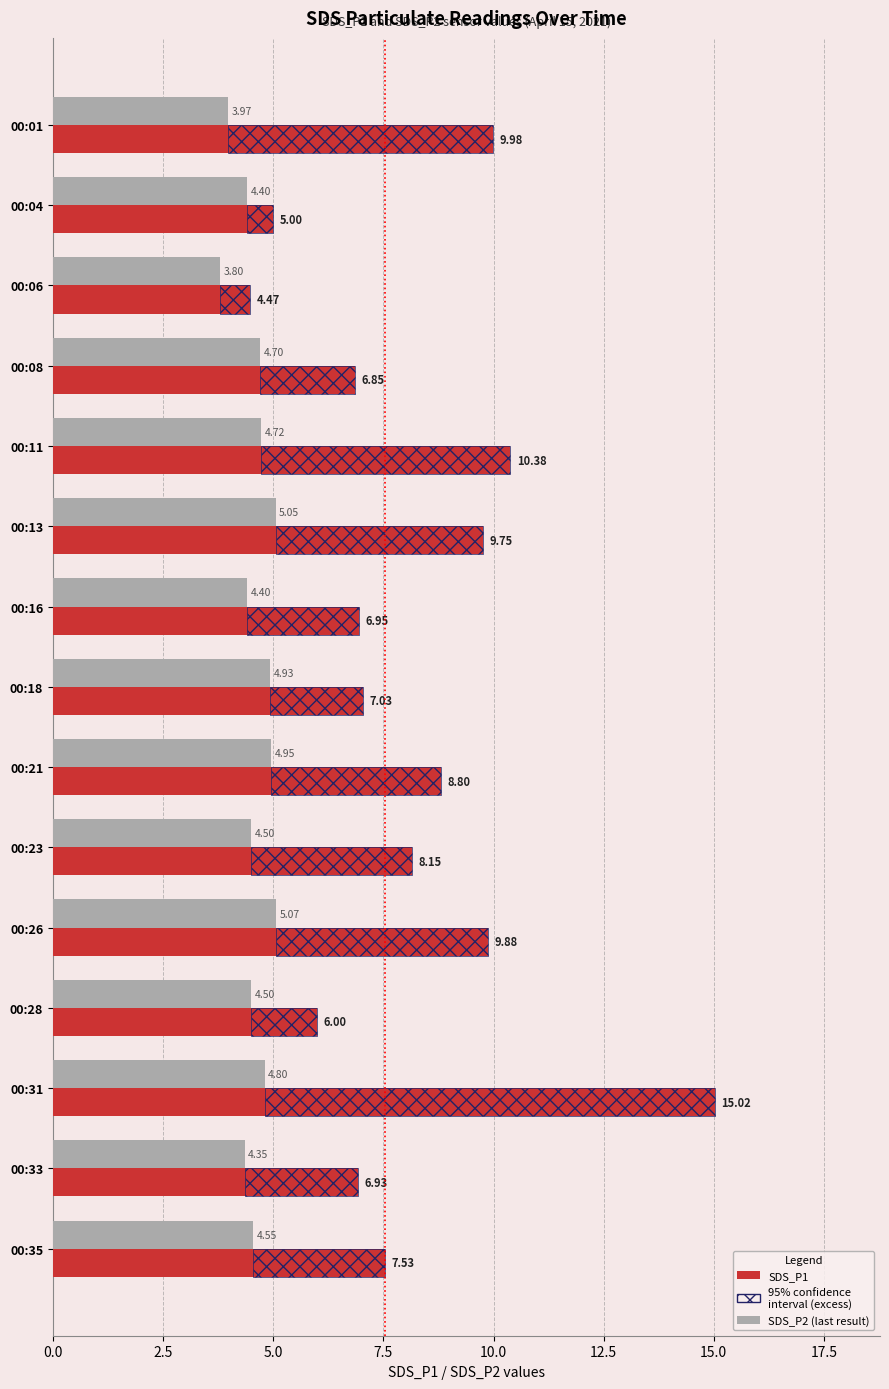

What is the value of the SDS_P2 bar at the 4th from the left?

4.7